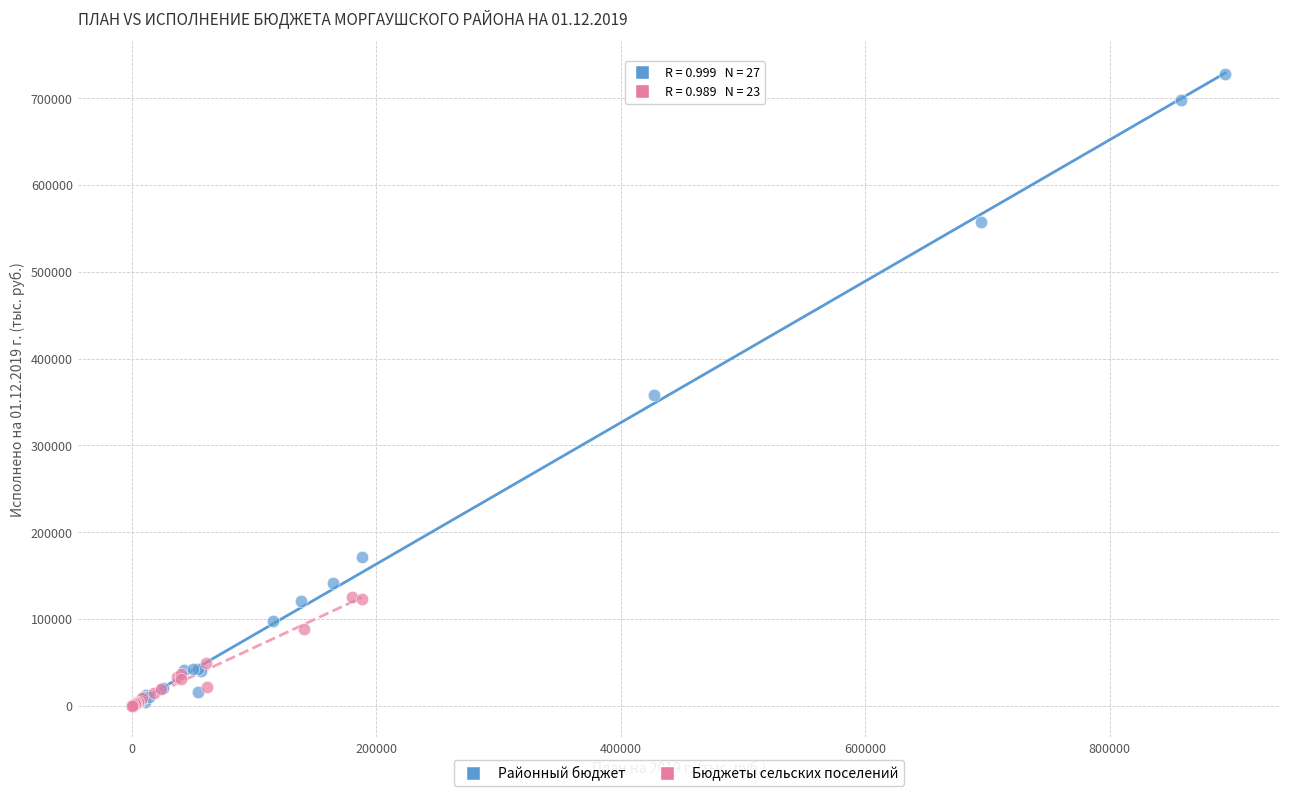

Which series has the largest Y range (max minus min)?

Районный бюджет